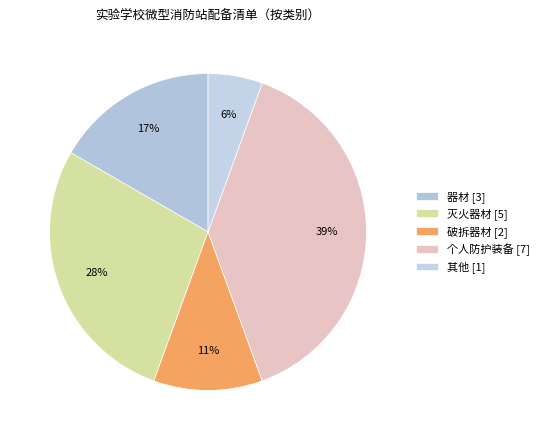

To the nearest percent, what percentage of the pie is 灭火器材?

28%